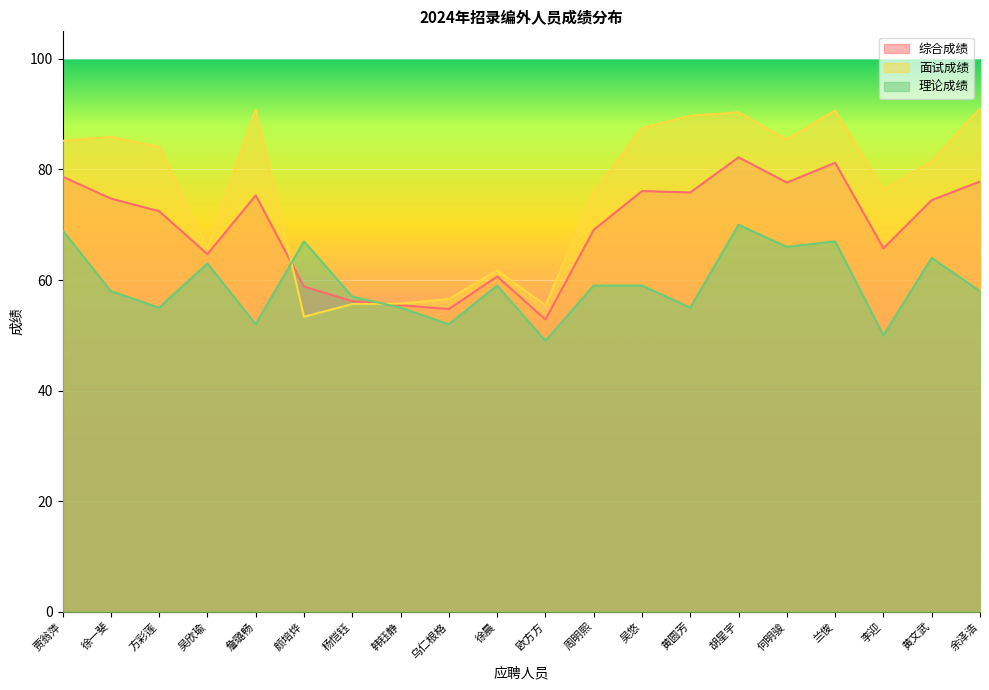

What position from the left is 颜培烨?

6